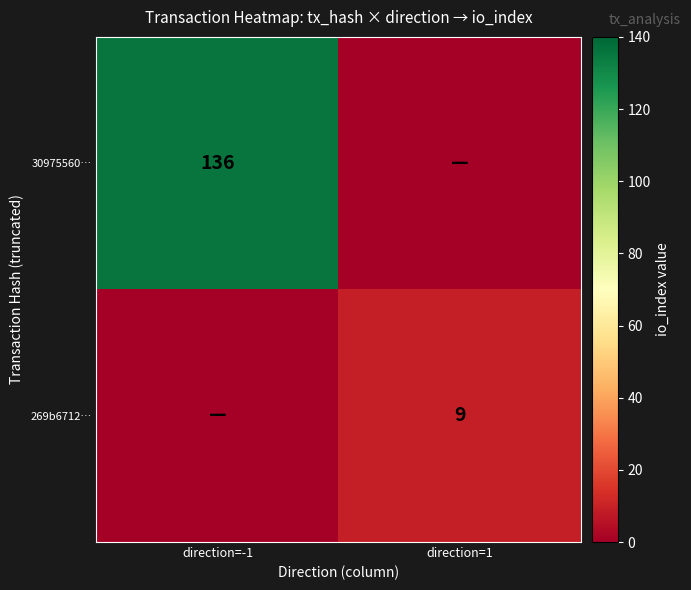

Is it true that 30975560… equals 136 at direction=-1?

True